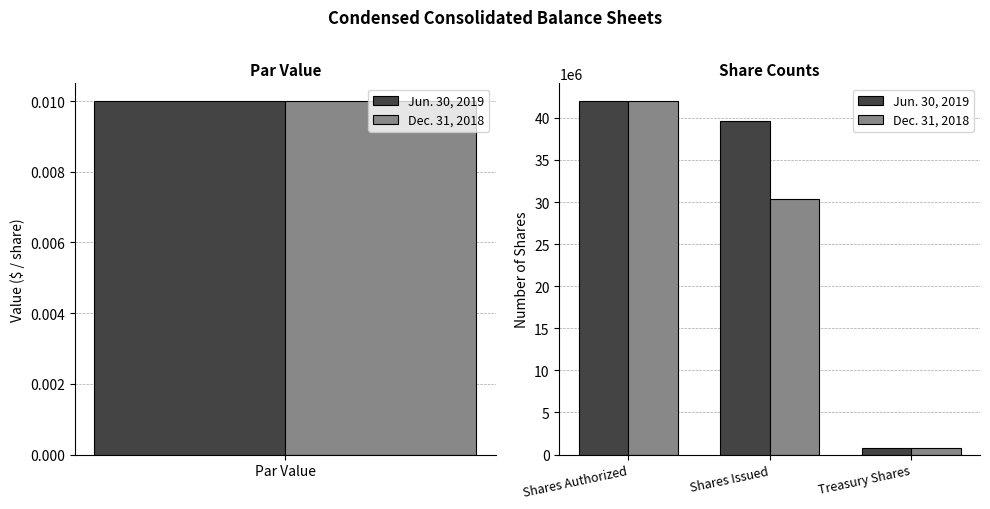

How many groups of bars are there?

3